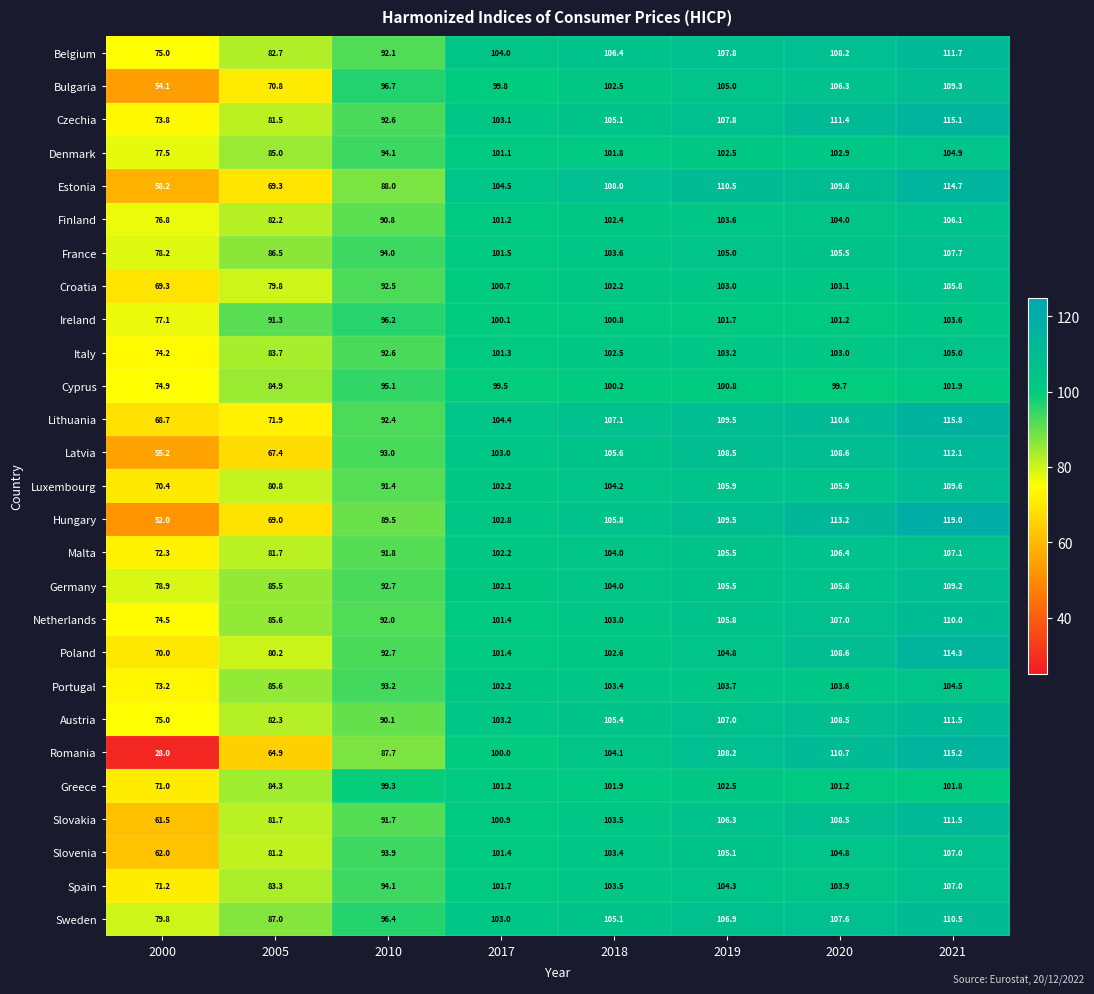

Is it true that Germany equals 104.0 at 2018?

True